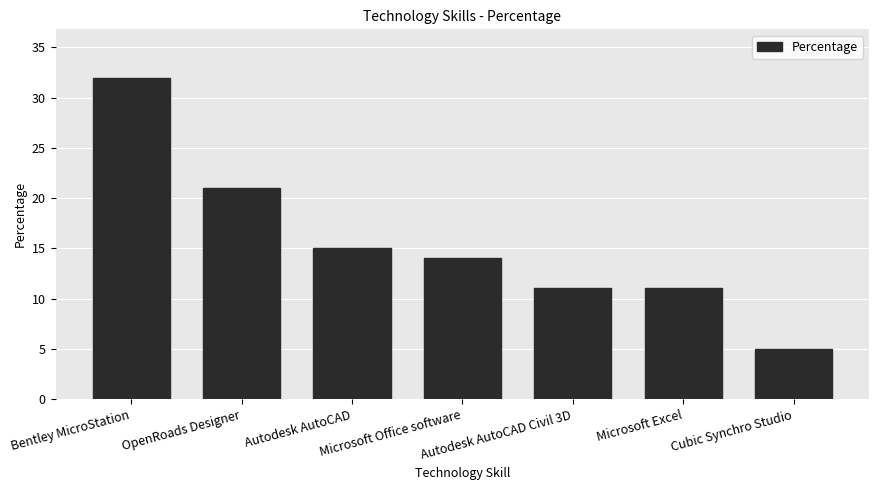

How many bars are there in total?

7